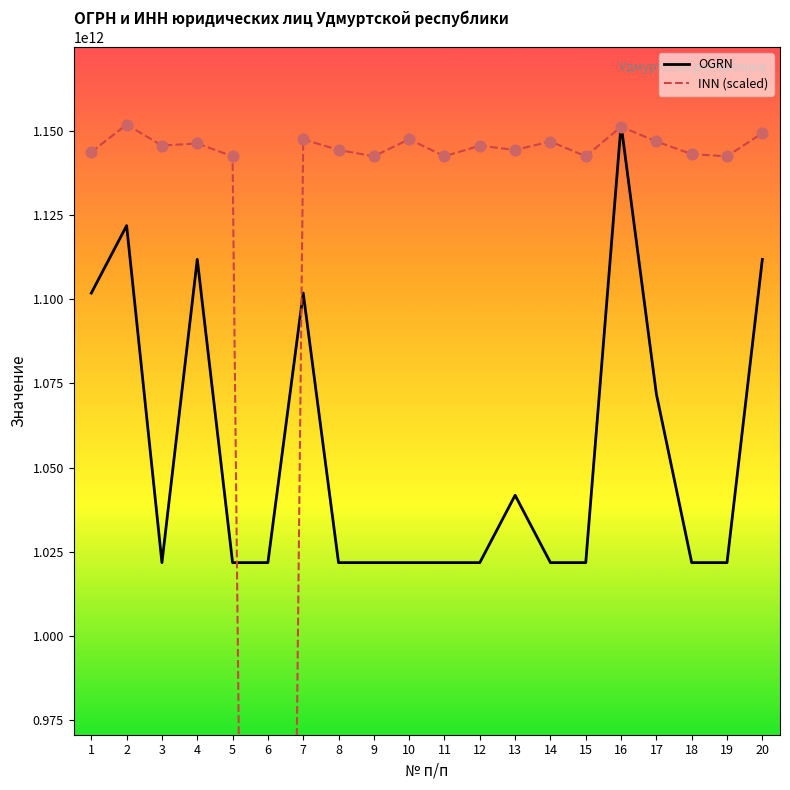

Which series has the largest total across all categories?

INN (scaled)